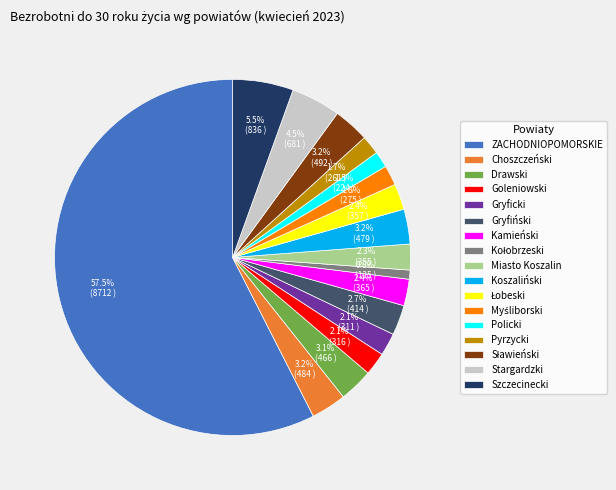

To the nearest percent, what portion does Miasto Koszalin represent?

2%